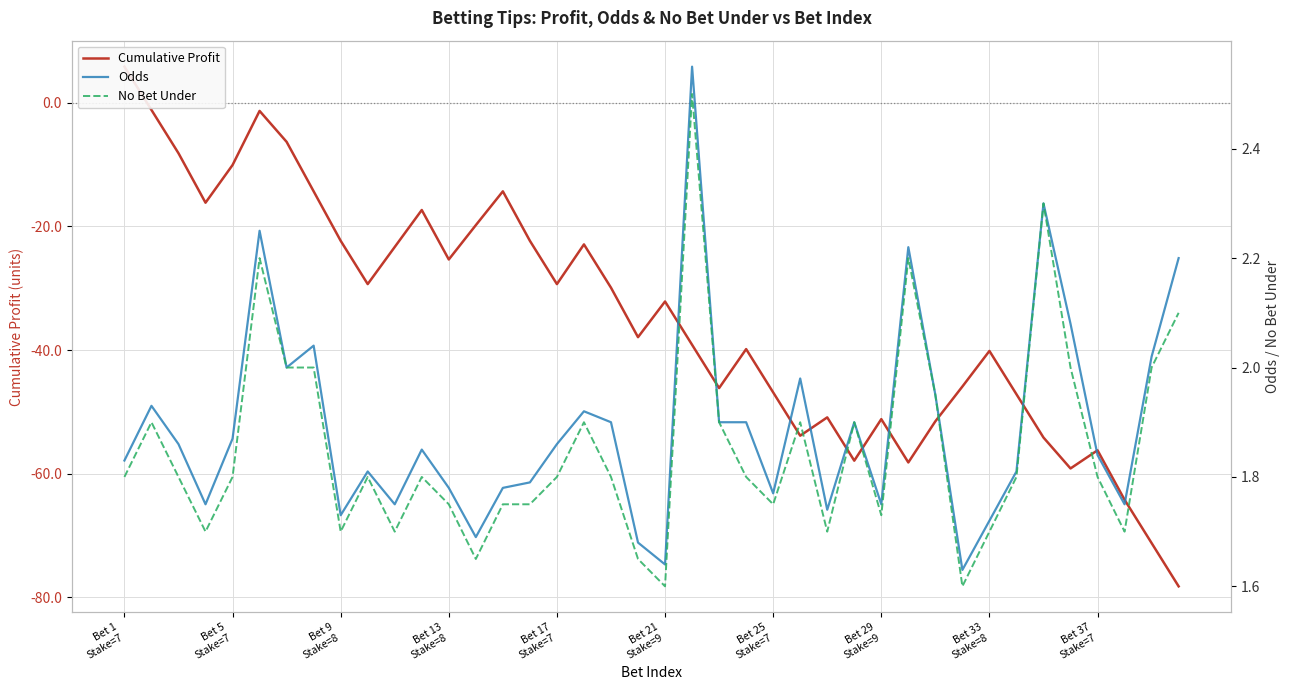

True or false: No Bet Under and Cumulative Profit cross at least once.

True